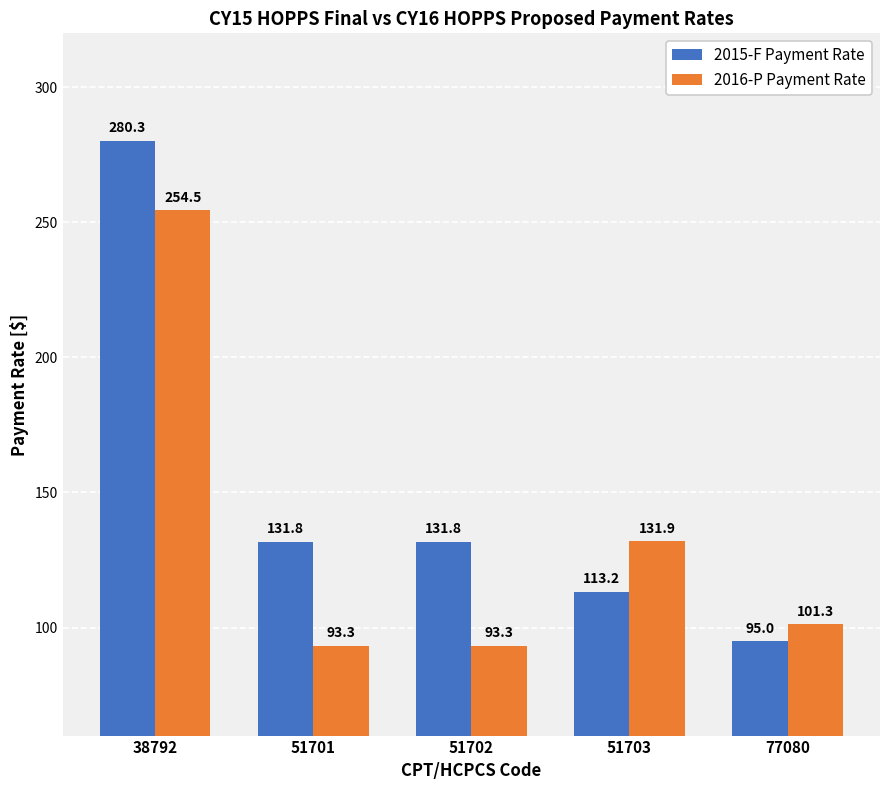

List the series in order of their peak value, lowest first.

2016-P Payment Rate, 2015-F Payment Rate